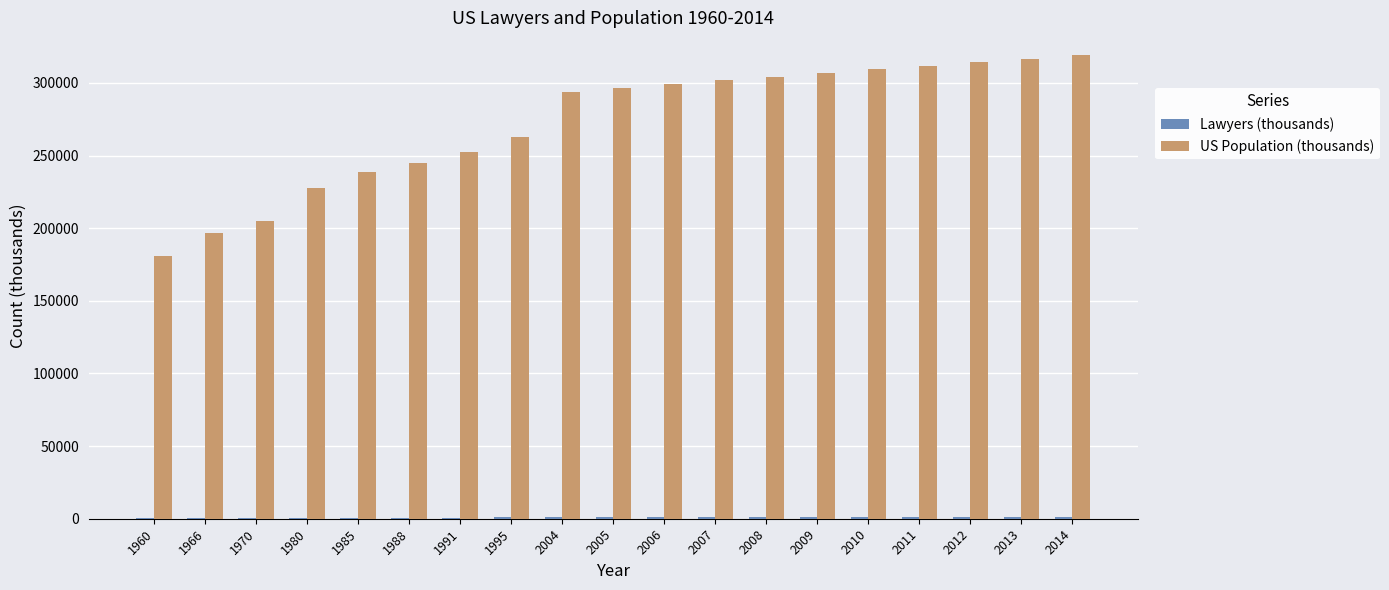

What is the maximum value shown in the chart?

318857